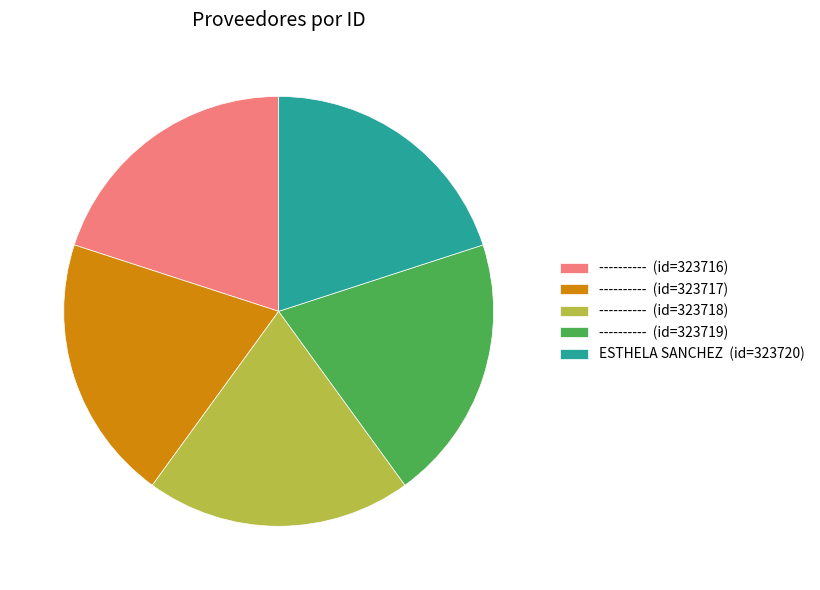

Approximately how many times larger is the value at ESTHELA SANCHEZ (id=323720) compared to ---------- (id=323718)?

1.0